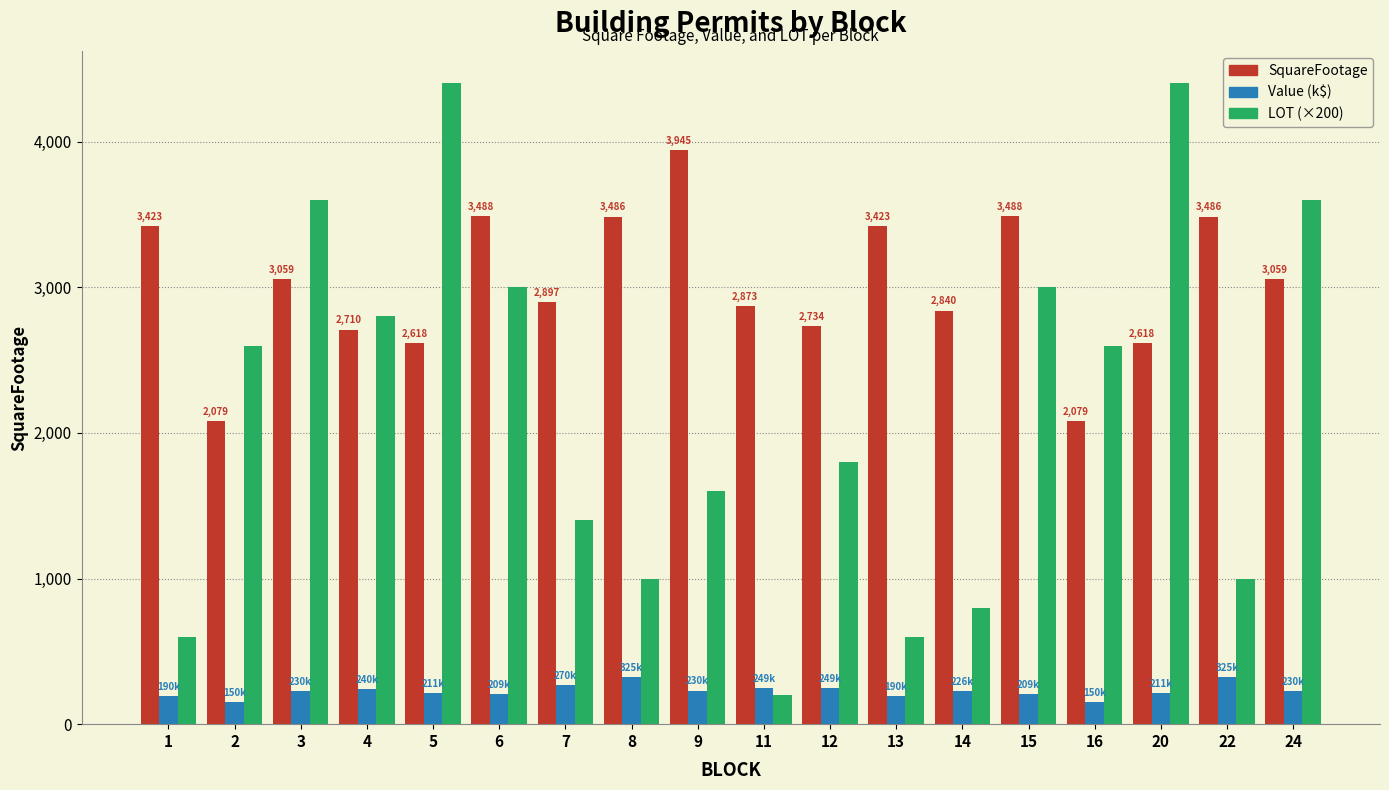

How many data points in SquareFootage are less than 3059?

9